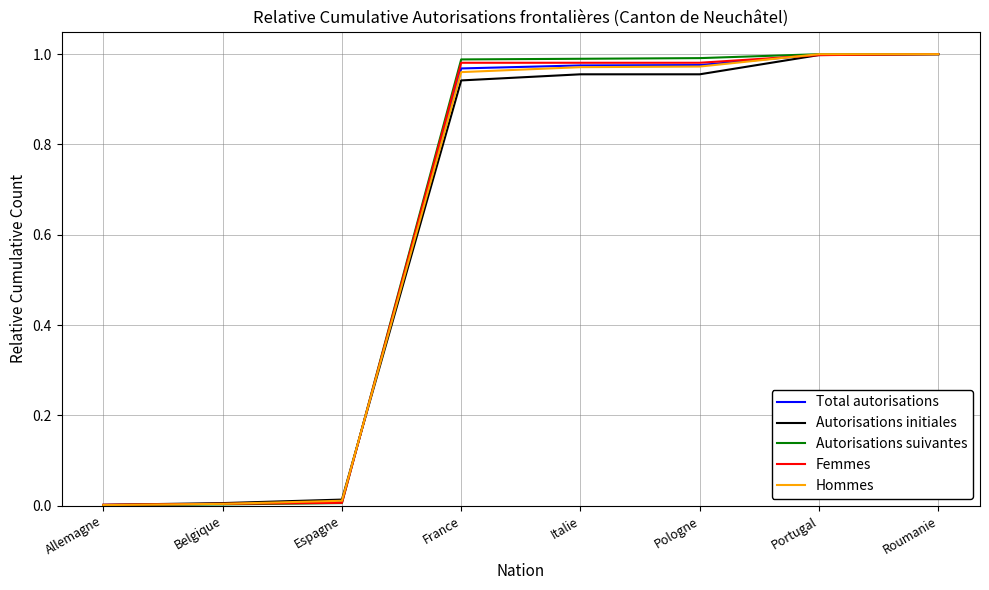

What is the total value across all series at Italie?

4.9